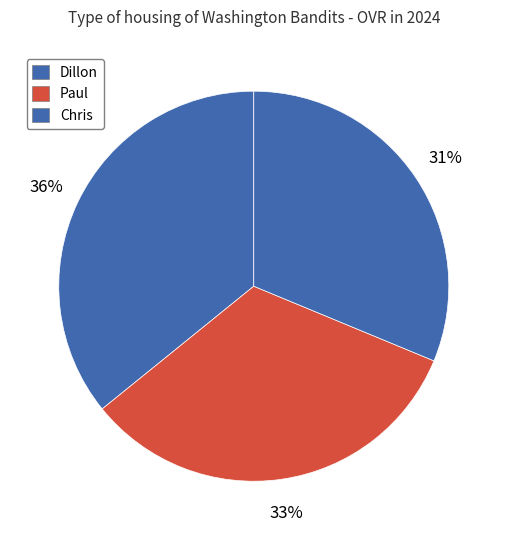

To the nearest percent, what portion does Dillon represent?

36%